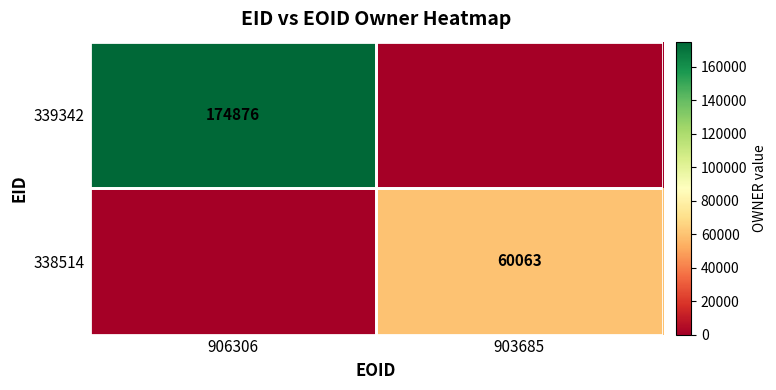

Is it true that 338514 equals 106515 at 903685?

False